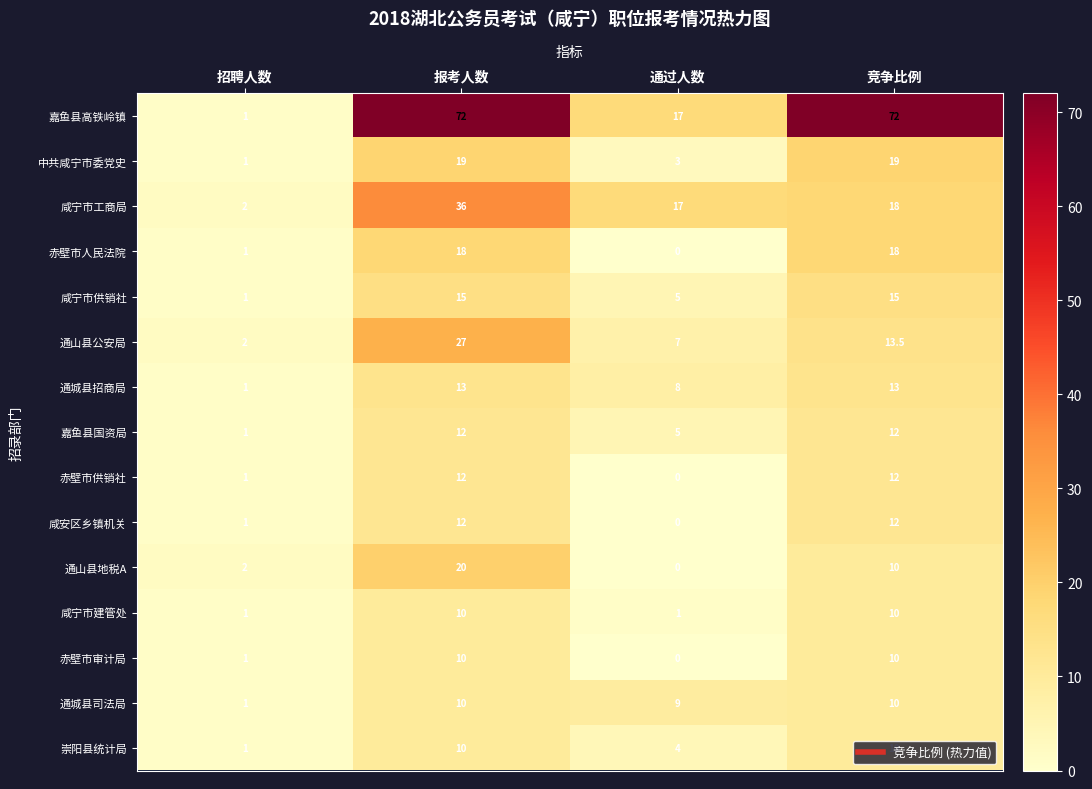

What is the difference between the highest and lowest values at 招聘人数?

1.0